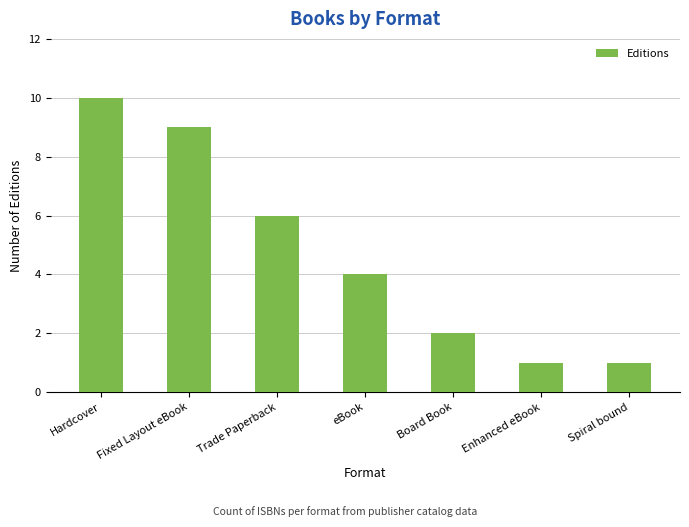

What is the maximum value shown in the chart?

10